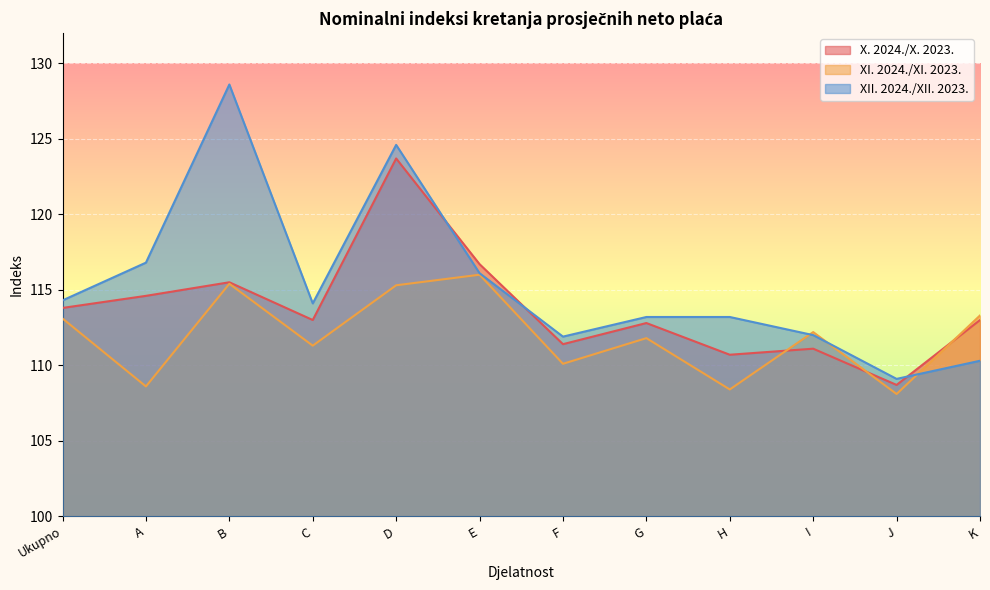

How many times do XI. 2024./XI. 2023. and XII. 2024./XII. 2023. cross each other?

3